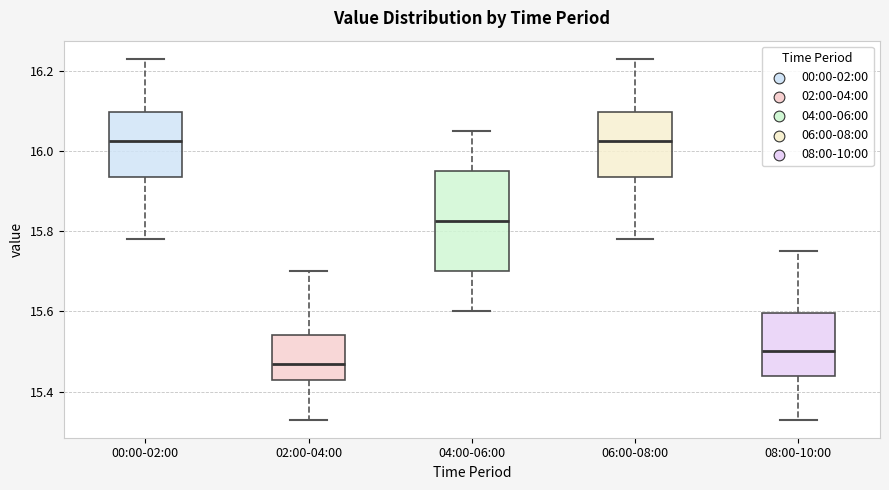

Where does the upper whisker of the box for 08:00-10:00 end on the y-axis? The values are not printed on the chart, so give them approximately, as read against the axis.

15.76